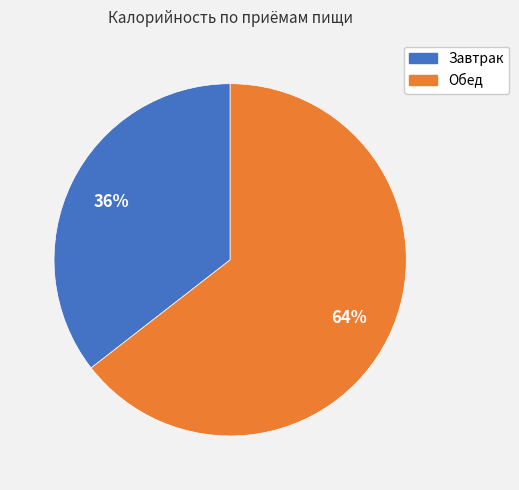

Rank the categories by value from highest to lowest.

Обед, Завтрак